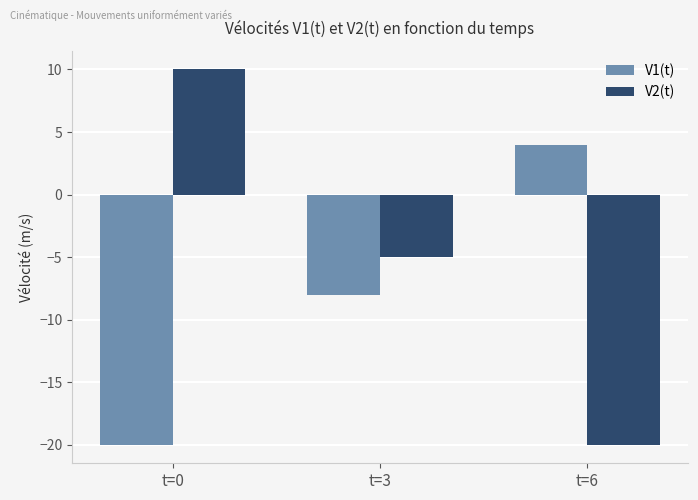

Is it true that V1(t) equals -8 at t=3?

True